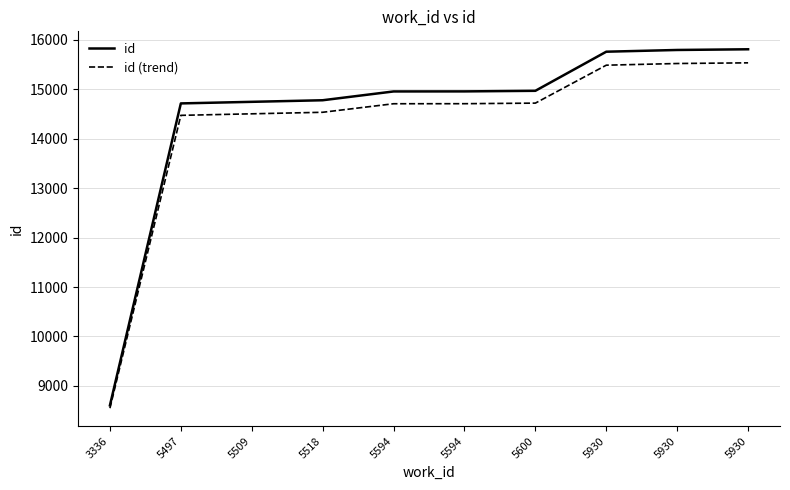

Which series changed the most between 5594 and 5930?

id